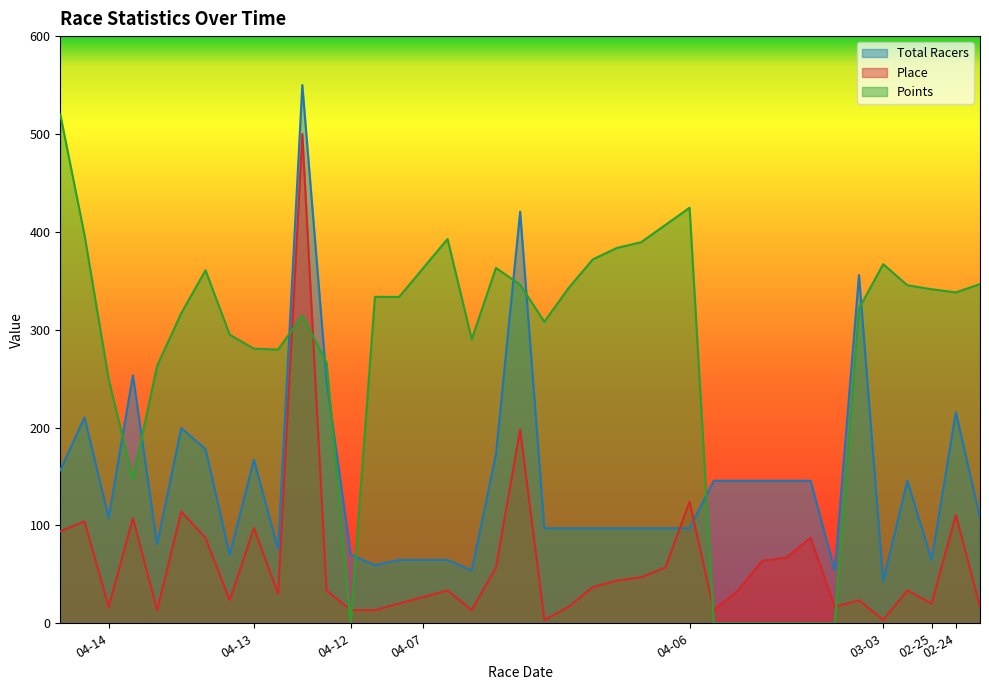

At which category is the sum across all series the highest?

2024-04-13